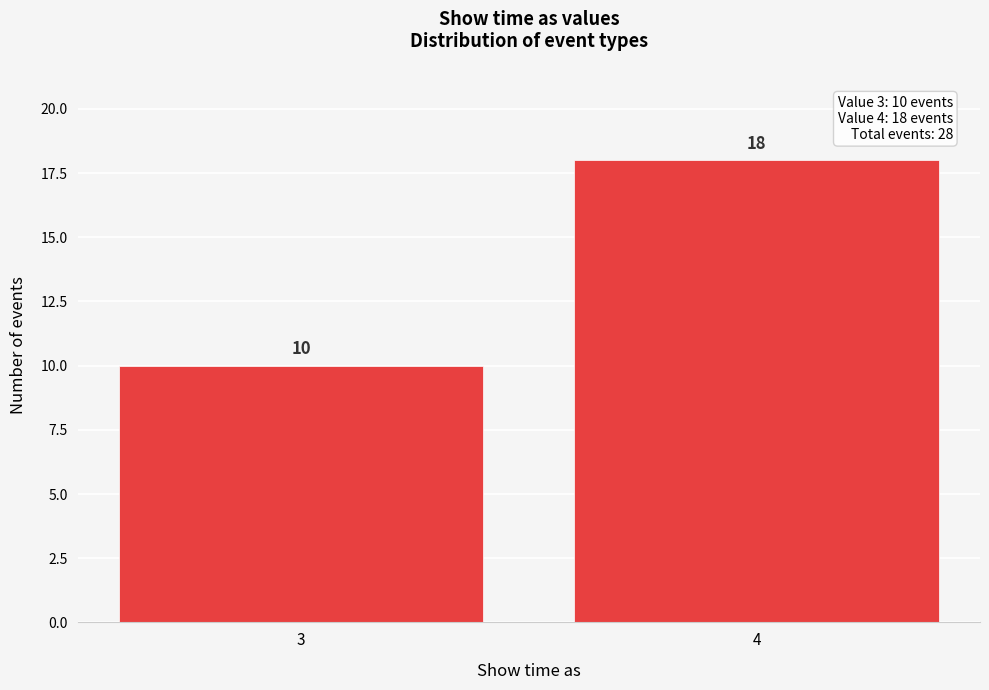

Reading right to left, extract all data points from this chart.

4=18	3=10